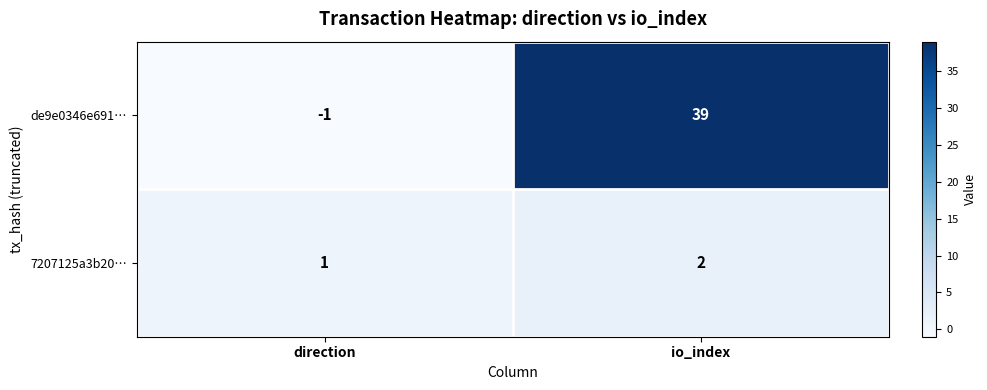

What value does the de9e0346e691… series have at io_index, to the nearest 10?

40